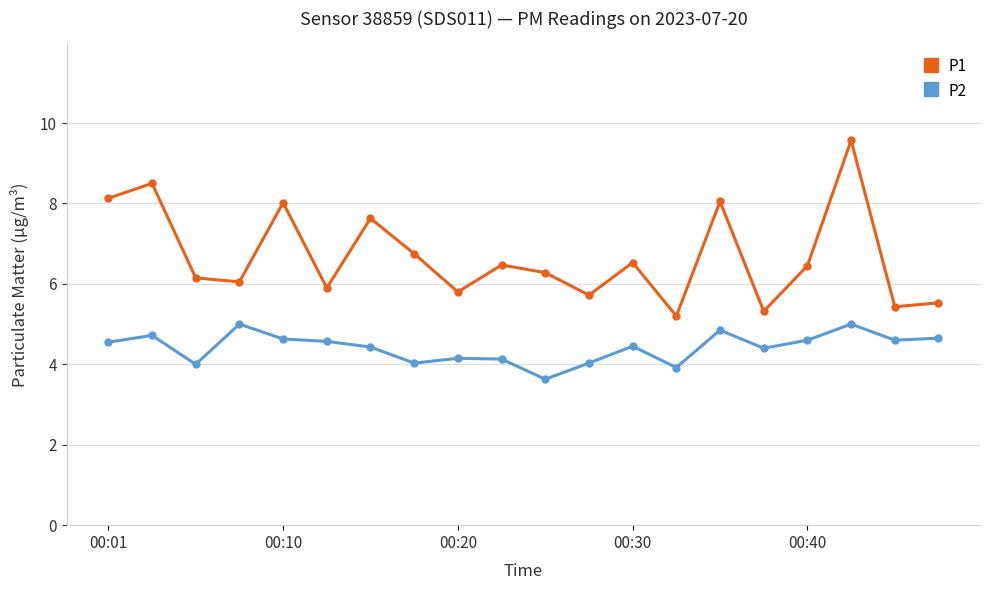

At how many categories does at least one series exceed 3?

20